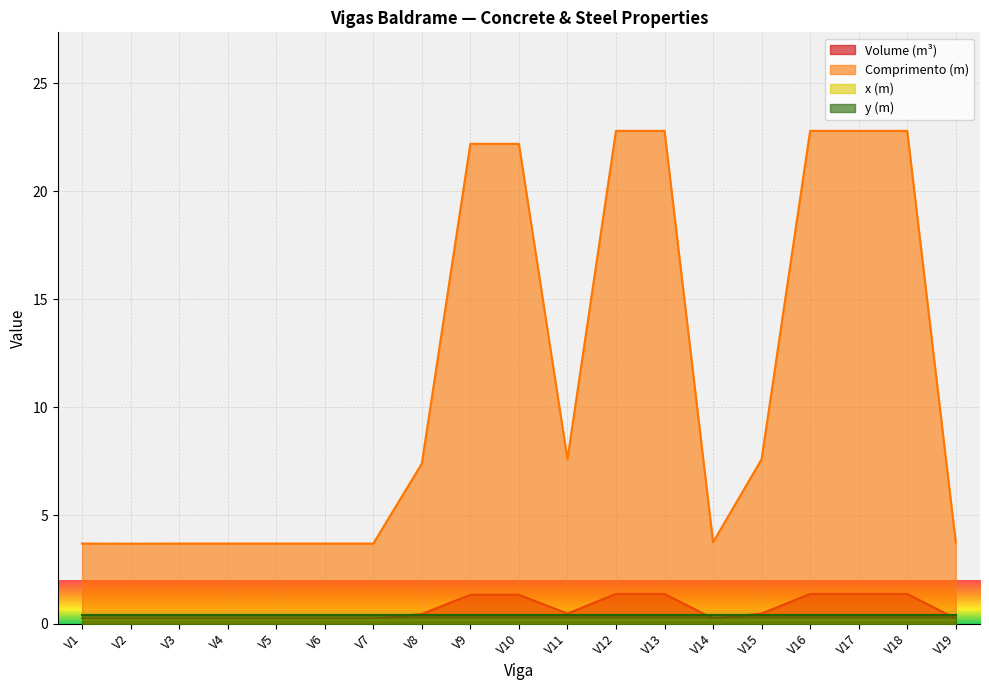

Which series has the widest spread of values?

Comprimento (m)